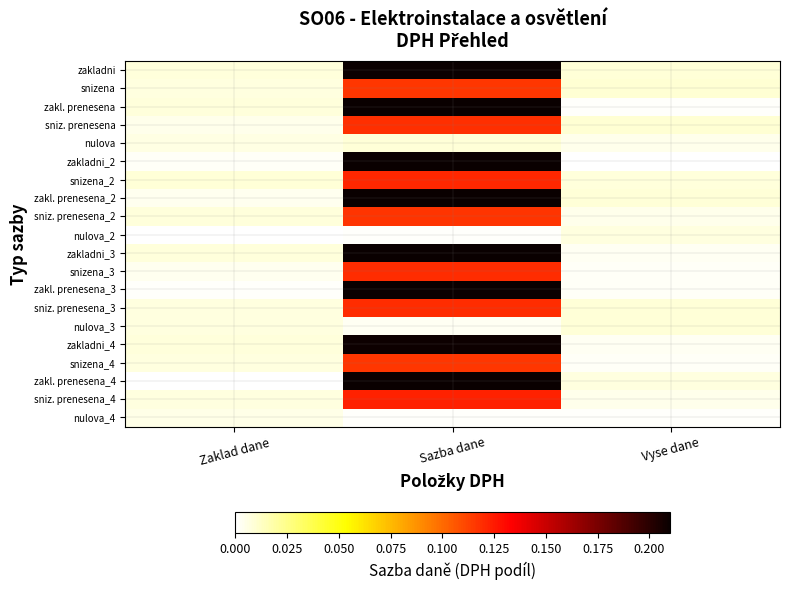

Reading left to right, list all the values displayed in this chart.

zakladni: Zaklad dane=0.0	Sazba dane=0.2	Vyse dane=0.0
snizena: Zaklad dane=0.0	Sazba dane=0.1	Vyse dane=0.0
zakl. prenesena: Zaklad dane=0.0	Sazba dane=0.2	Vyse dane=0.0
sniz. prenesena: Zaklad dane=0.0	Sazba dane=0.1	Vyse dane=0.0
nulova: Zaklad dane=0.0	Sazba dane=0.0	Vyse dane=0.0
zakladni_2: Zaklad dane=0.0	Sazba dane=0.2	Vyse dane=0.0
snizena_2: Zaklad dane=0.0	Sazba dane=0.1	Vyse dane=0.0
zakl. prenesena_2: Zaklad dane=0.0	Sazba dane=0.2	Vyse dane=0.0
sniz. prenesena_2: Zaklad dane=0.0	Sazba dane=0.1	Vyse dane=0.0
nulova_2: Zaklad dane=0.0	Sazba dane=0.0	Vyse dane=0.0
zakladni_3: Zaklad dane=0.0	Sazba dane=0.2	Vyse dane=0.0
snizena_3: Zaklad dane=0.0	Sazba dane=0.1	Vyse dane=0.0
zakl. prenesena_3: Zaklad dane=0.0	Sazba dane=0.2	Vyse dane=0.0
sniz. prenesena_3: Zaklad dane=0.0	Sazba dane=0.1	Vyse dane=0.0
nulova_3: Zaklad dane=0.0	Sazba dane=0.0	Vyse dane=0.0
zakladni_4: Zaklad dane=0.0	Sazba dane=0.2	Vyse dane=0.0
snizena_4: Zaklad dane=0.0	Sazba dane=0.1	Vyse dane=0.0
zakl. prenesena_4: Zaklad dane=0.0	Sazba dane=0.2	Vyse dane=0.0
sniz. prenesena_4: Zaklad dane=0.0	Sazba dane=0.1	Vyse dane=0.0
nulova_4: Zaklad dane=0.0	Sazba dane=0.0	Vyse dane=0.0